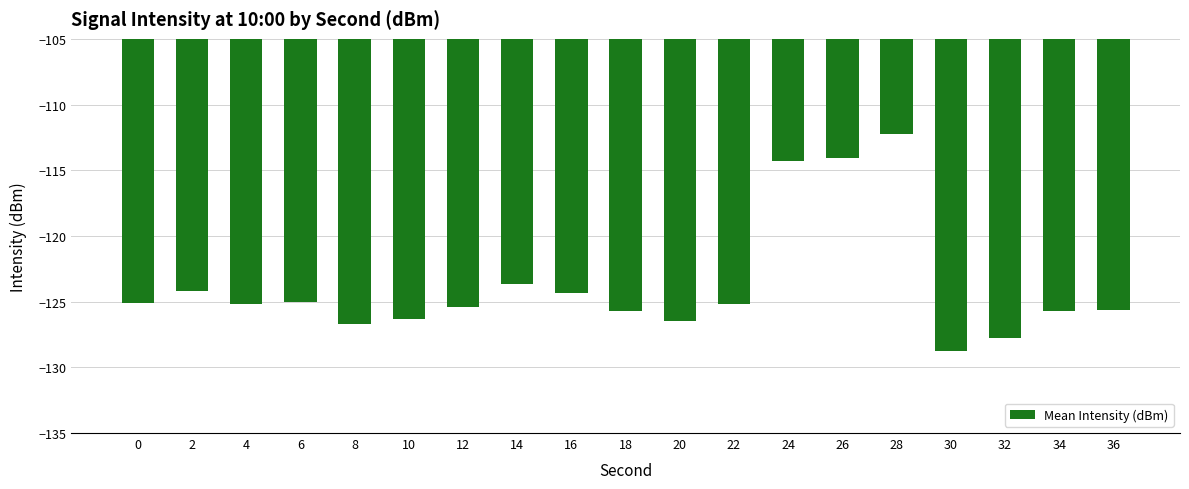

What is the approximate value at 28?

-112.3